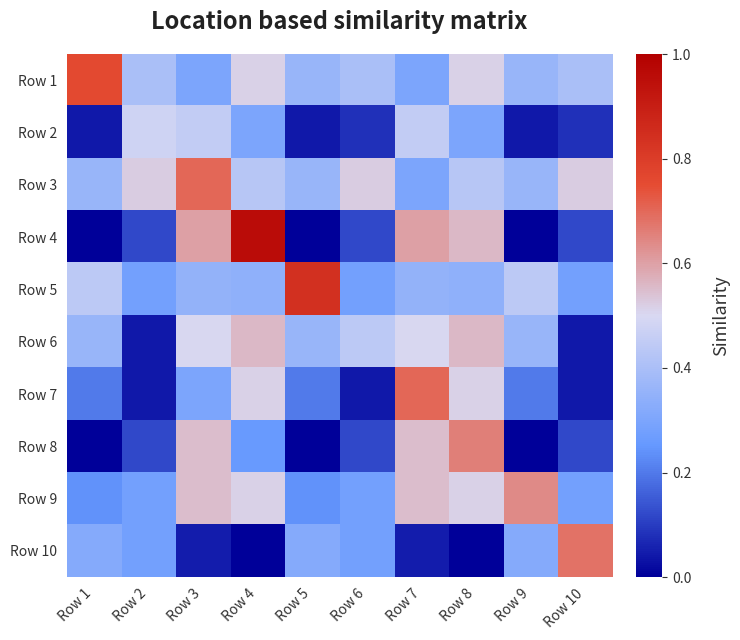

What is the greatest value displayed?

1.0